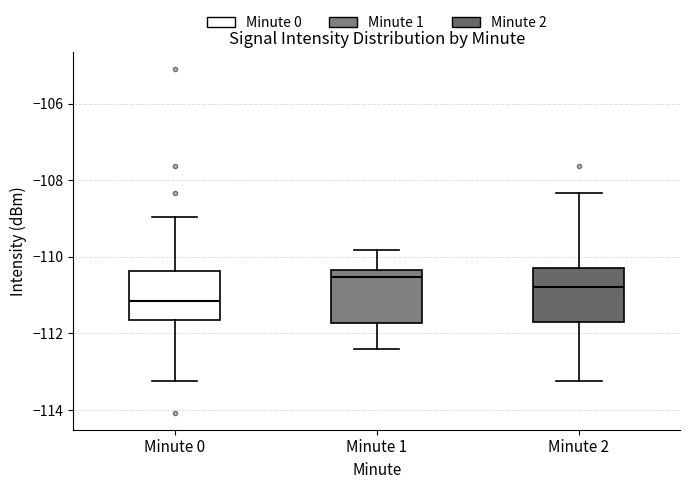

Which box has the lowest median line?

Minute 0